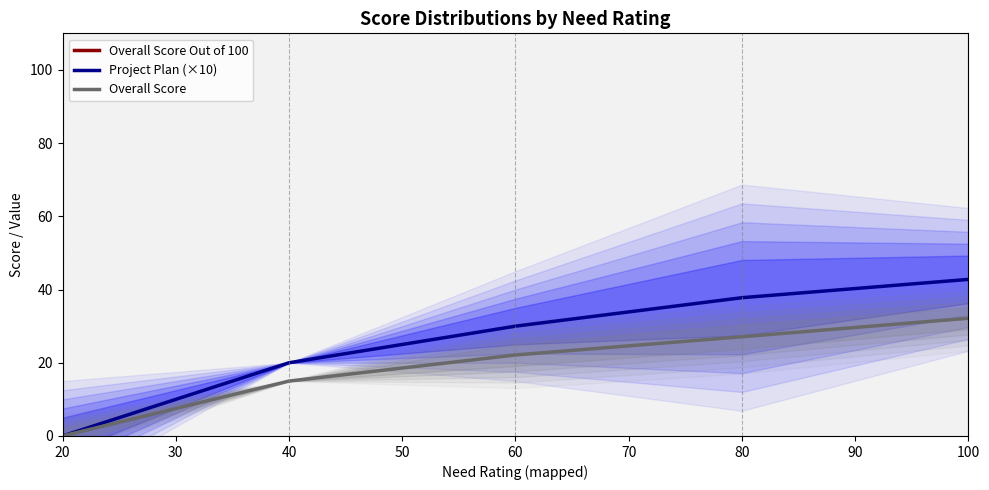

Reading right to left, what are all the values shown in this chart?

Overall Score Out of 100: 91.9	77.5	63.2	42.9	0.0
Project Plan (×10): 42.8	37.8	30.0	20.0	0.0
Overall Score: 32.2	27.1	22.1	15.0	0.0